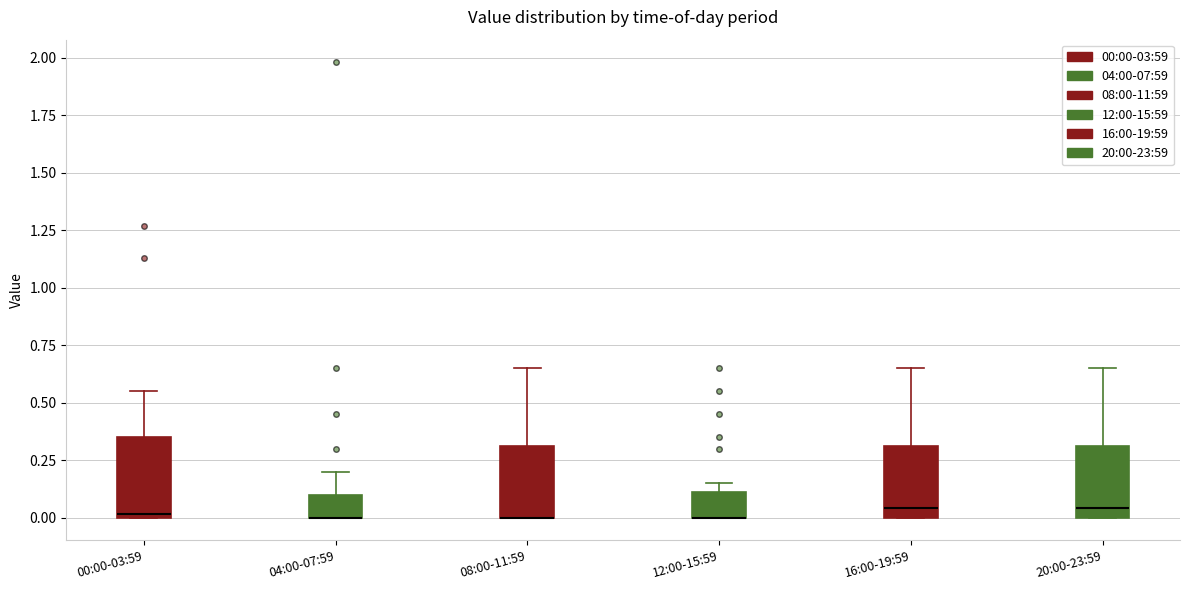

Where is the lower edge of the box for 12:00-15:59 on the y-axis? The values are not printed on the chart, so give them approximately, as read against the axis.

0.00